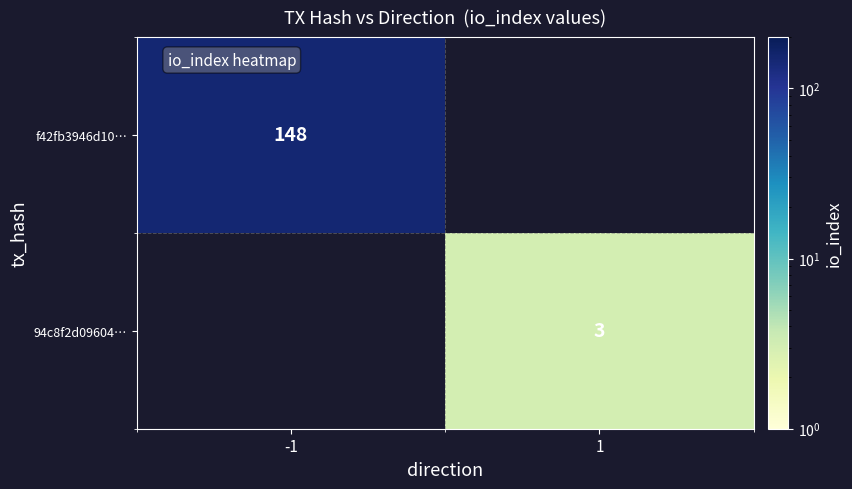

How many data points does each series have?

2